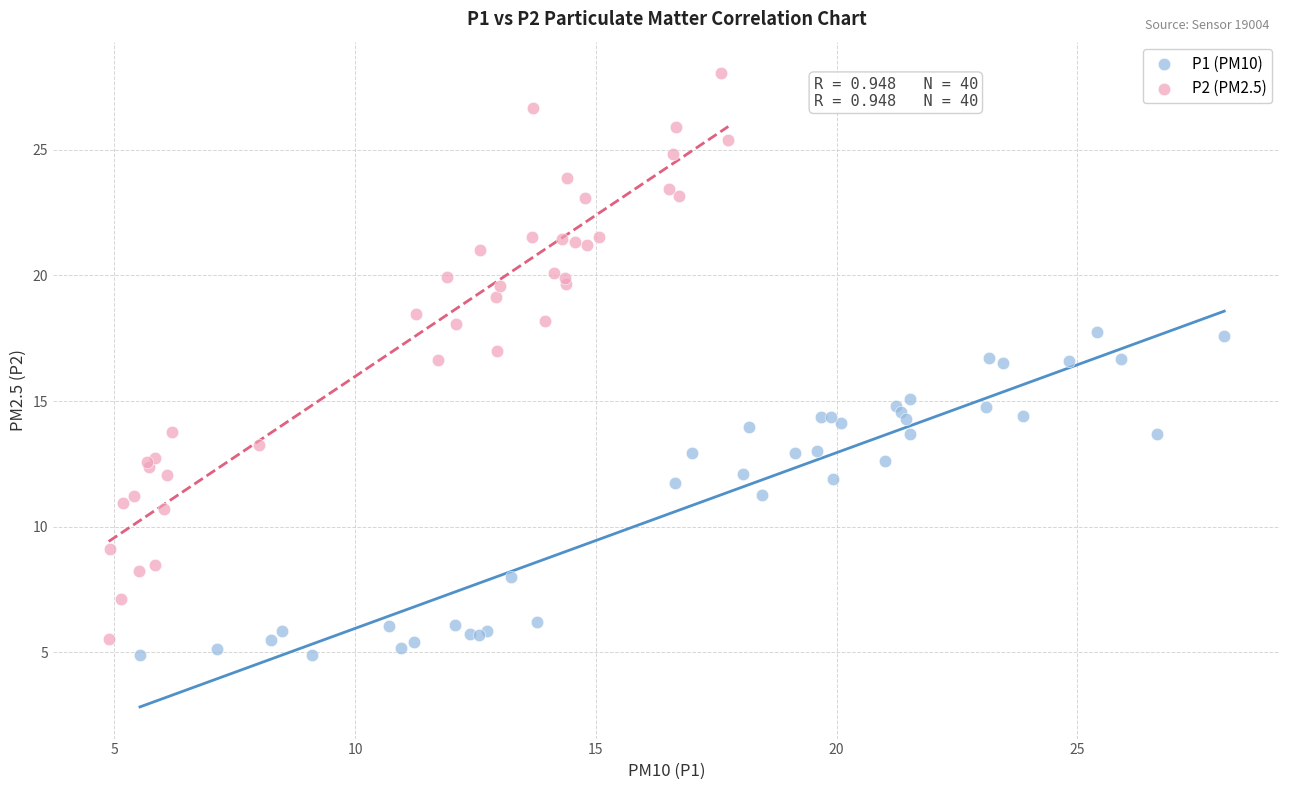

What are all the series names shown in the legend?

P1 (PM10), P2 (PM2.5)